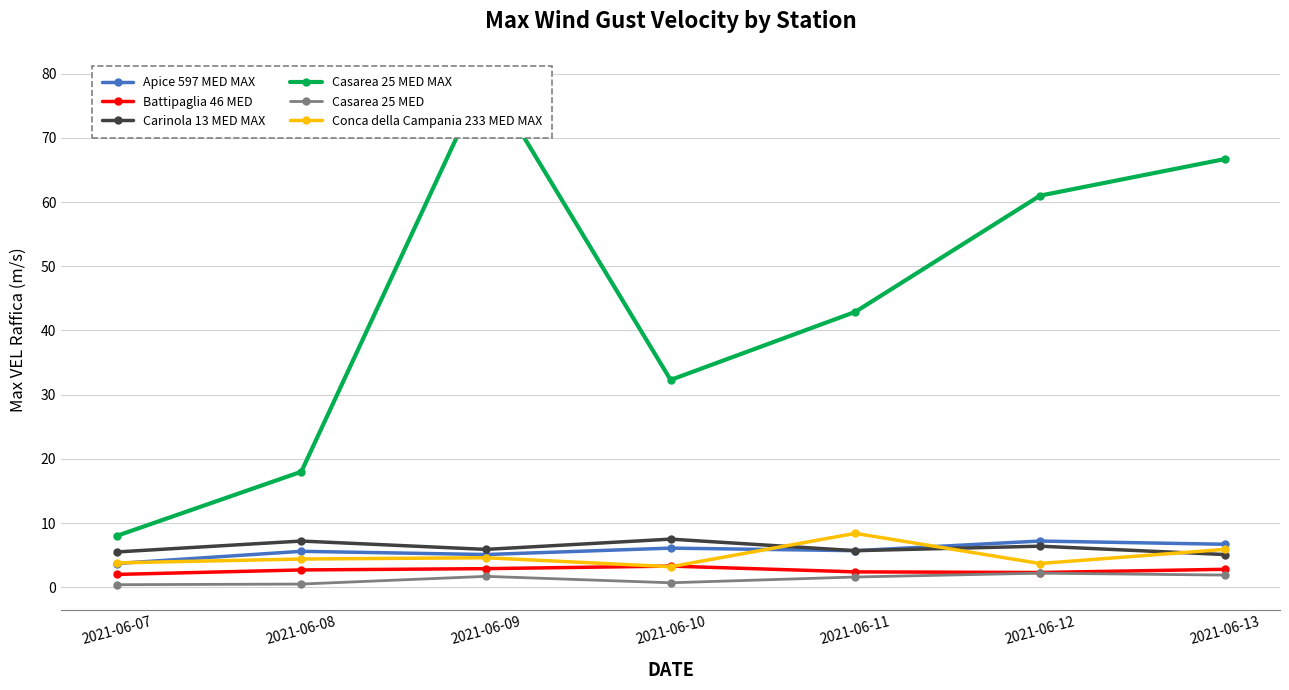

Is it true that Casarea 25 MED equals 1.1 at 2021-06-13?

False